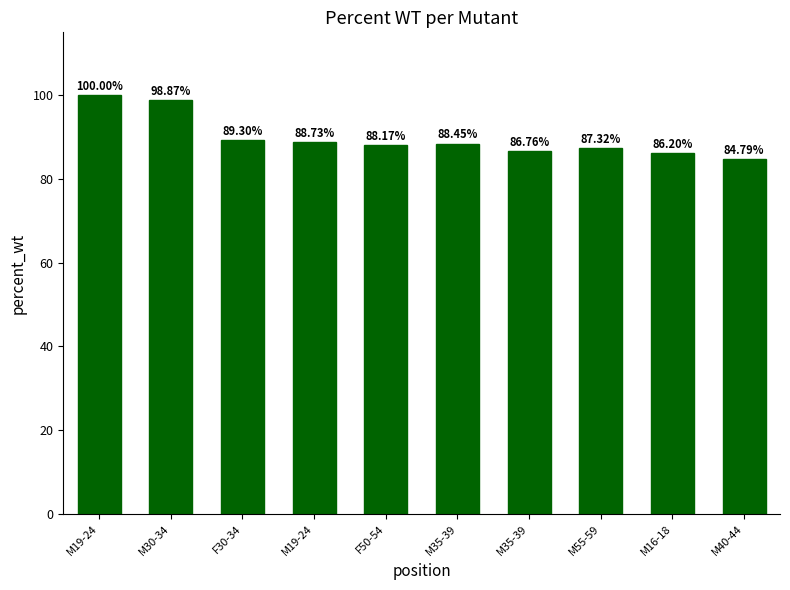

How many data points does each series have?

10